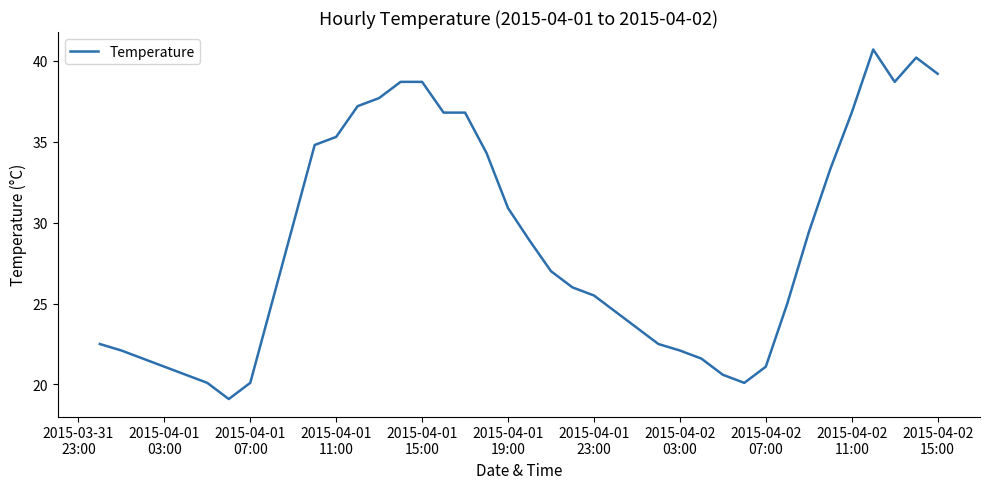

Reading left to right, what are all the values shown in this chart?

22.5	22.1	21.6	21.1	20.6	20.1	19.1	20.1	25.0	29.9	34.8	35.3	37.2	37.7	38.7	38.7	36.8	36.8	34.3	30.9	28.9	27.0	26.0	25.5	24.5	23.5	22.5	22.1	21.6	20.6	20.1	21.1	25.0	29.4	33.3	36.8	40.7	38.7	40.2	39.2